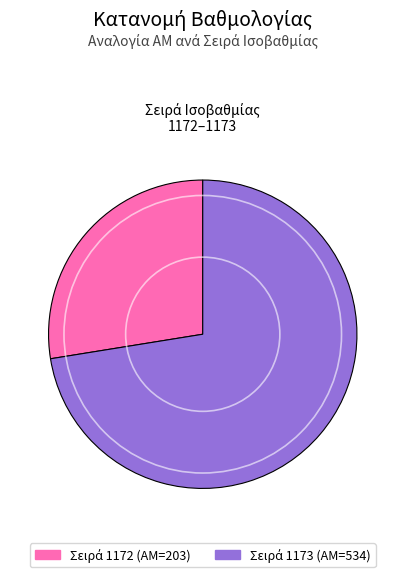

Does any single category account for the majority?

Yes